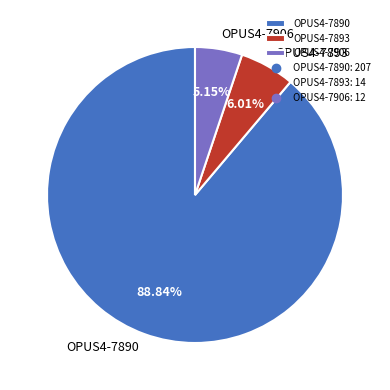

How many segments does this pie chart have?

3